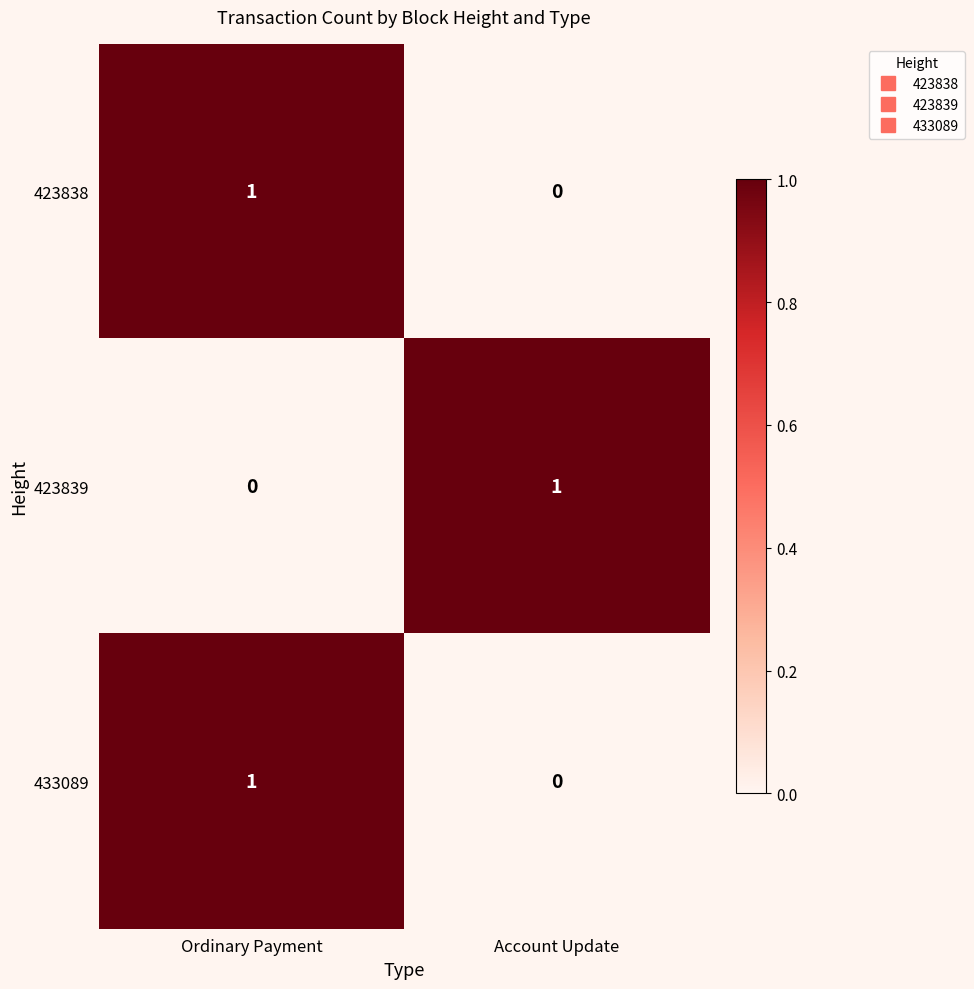

Reading left to right, what are all the values shown in this chart?

423838: Ordinary Payment=1	Account Update=0
423839: Ordinary Payment=0	Account Update=1
433089: Ordinary Payment=1	Account Update=0